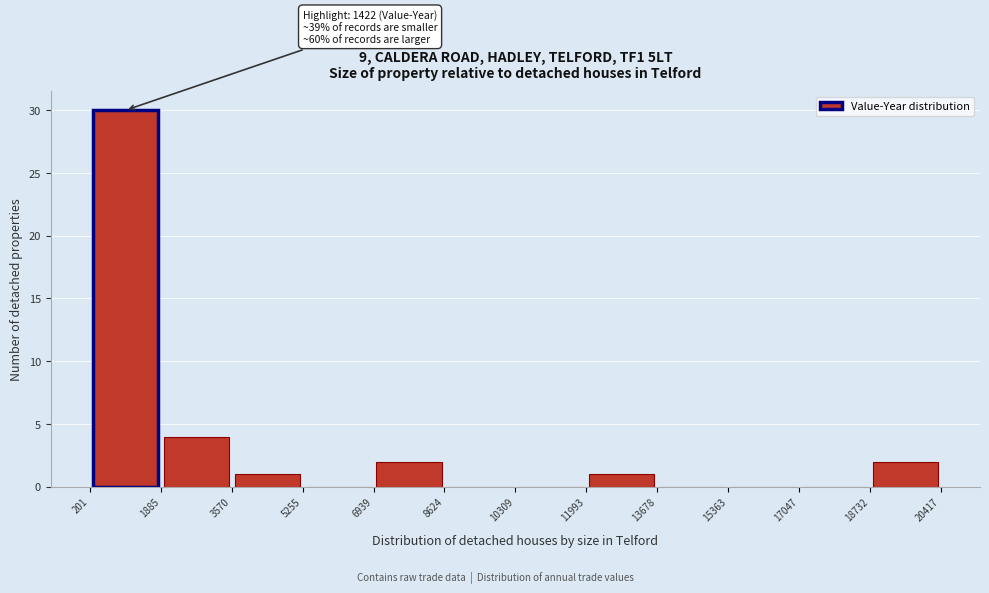

Over which range of the x-axis is the bar tallest?

201 to 1885